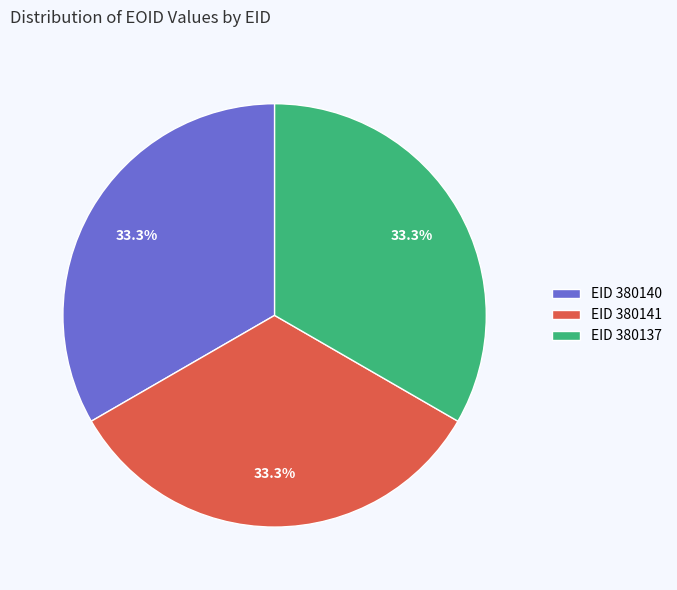

Does any single category account for the majority?

No